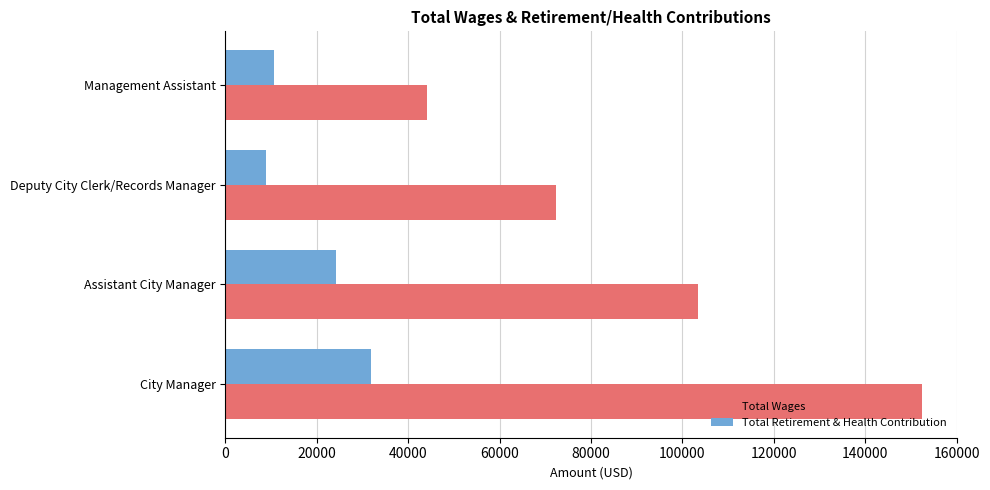

At which label is Total Wages closest to 98237?

Assistant City Manager